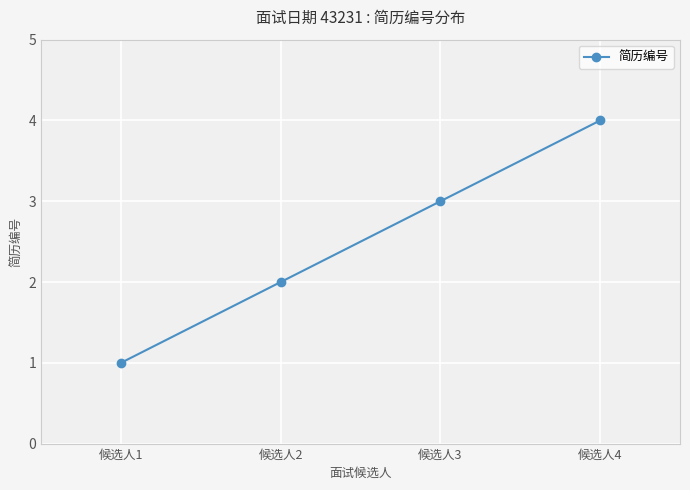

Where is the data nearest to the value 2?

候选人2